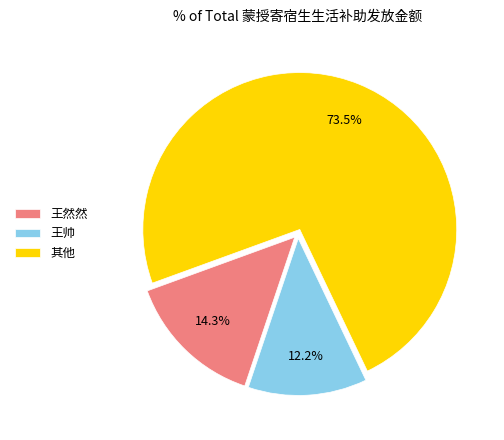

Which slice is the largest?

其他